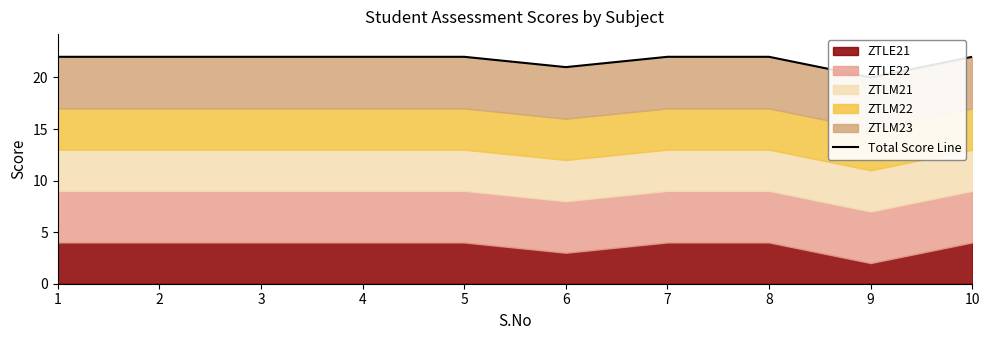

True or false: the data has more than 2 interior local peaks.

False